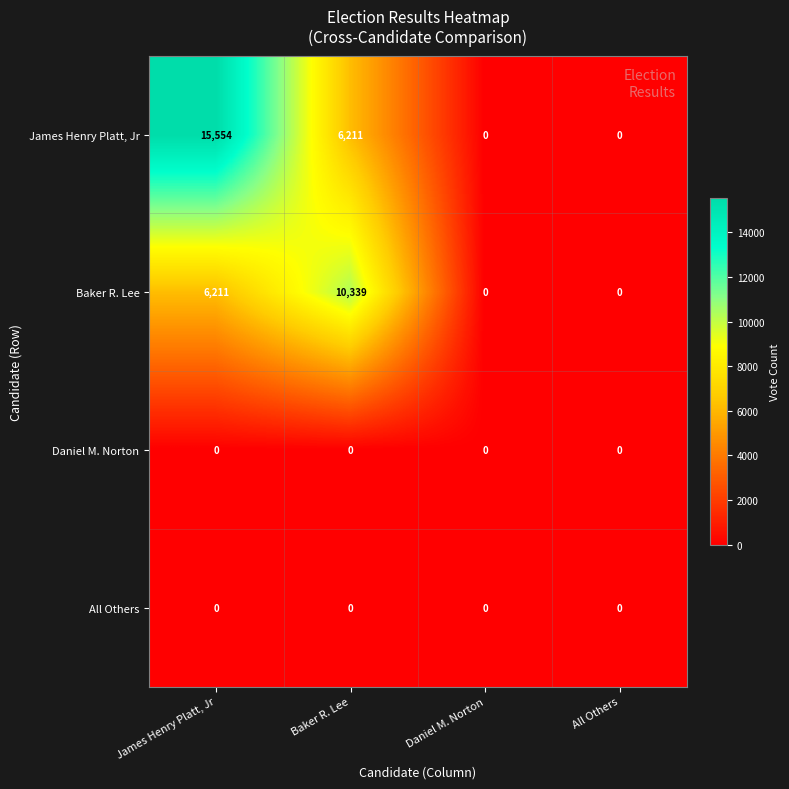

Is it true that James Henry Platt, Jr equals 0 at All Others?

True